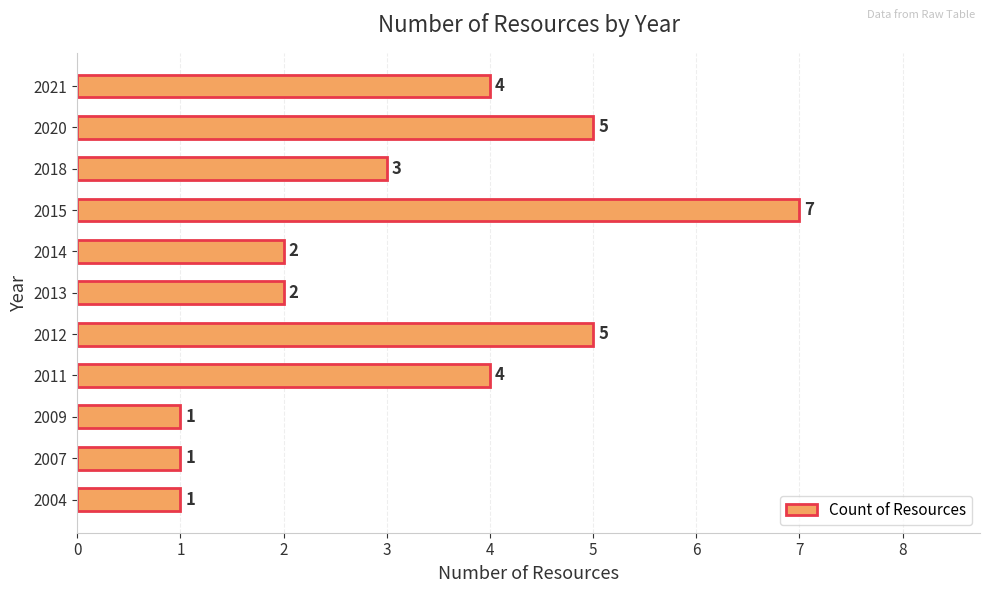

Reading bottom to top, extract all data points from this chart.

2004=1	2007=1	2009=1	2011=4	2012=5	2013=2	2014=2	2015=7	2018=3	2020=5	2021=4